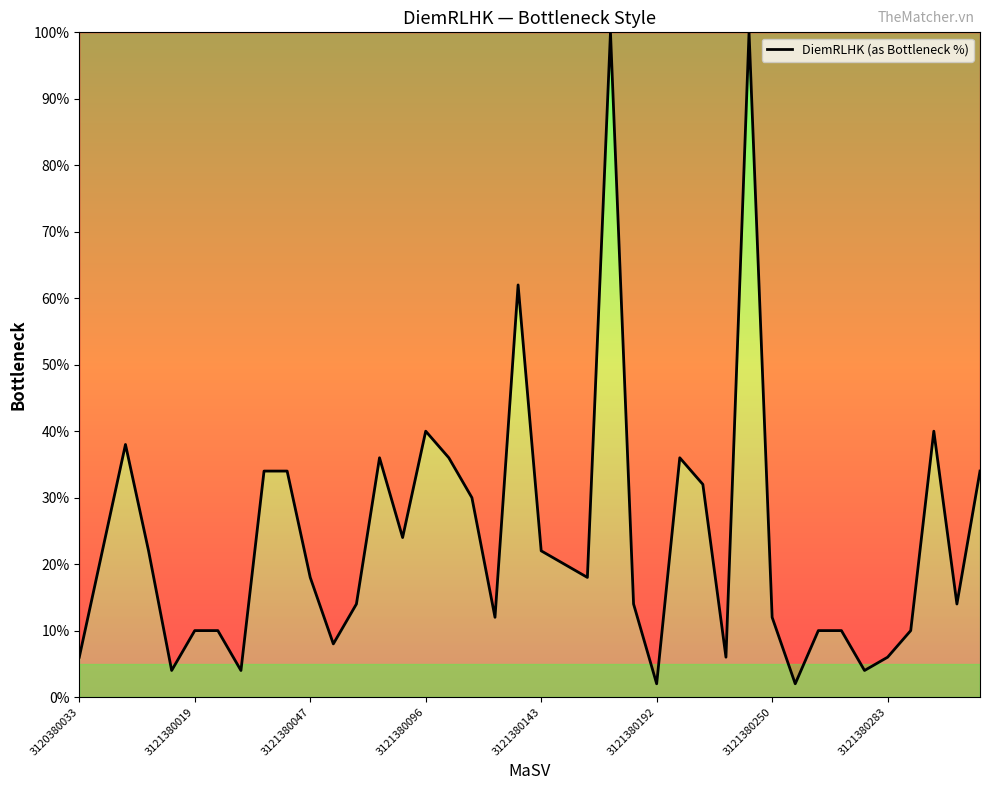

Reading left to right, extract all data points from this chart.

6	22	38	22	4	10	10	4	34	34	18	8	14	36	24	40	36	30	12	62	22	20	18	100	14	2	36	32	6	100	12	2	10	10	4	6	10	40	14	34